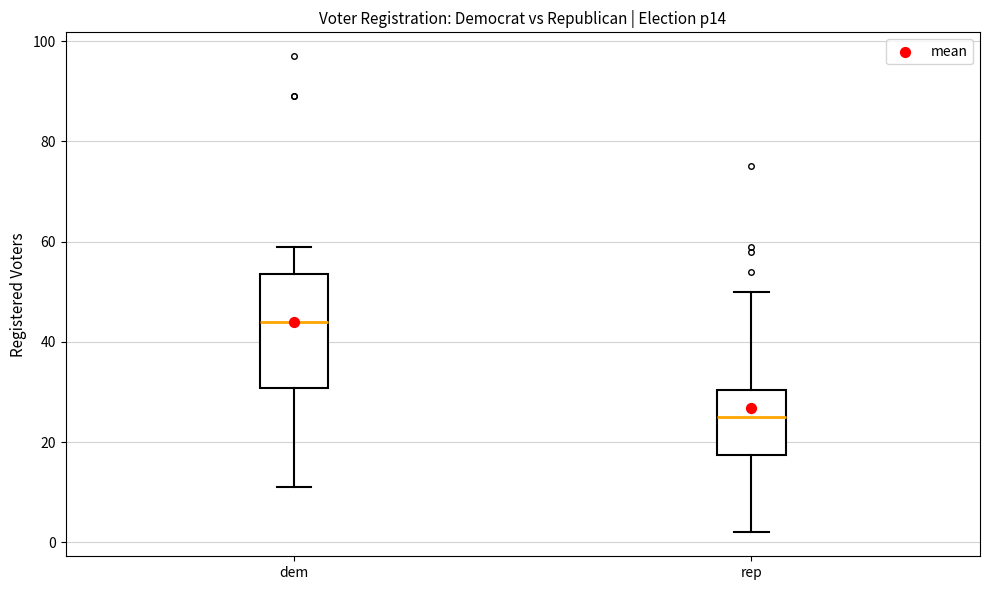

Which box has the lowest median line?

rep